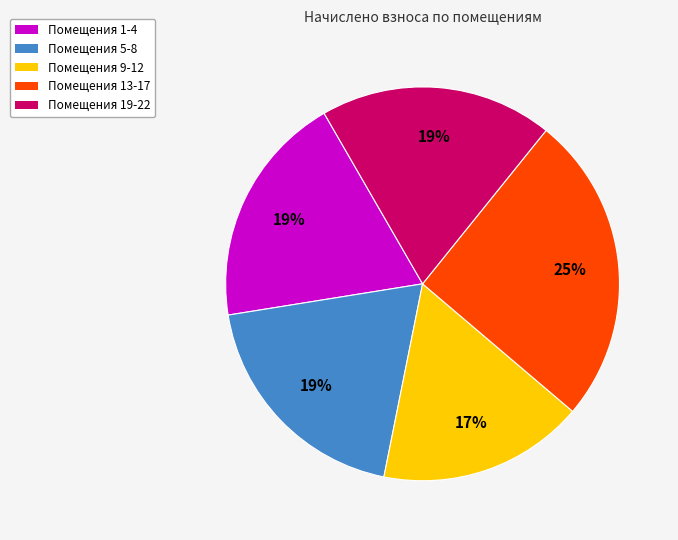

To the nearest percent, what is the average slice percentage?

20%